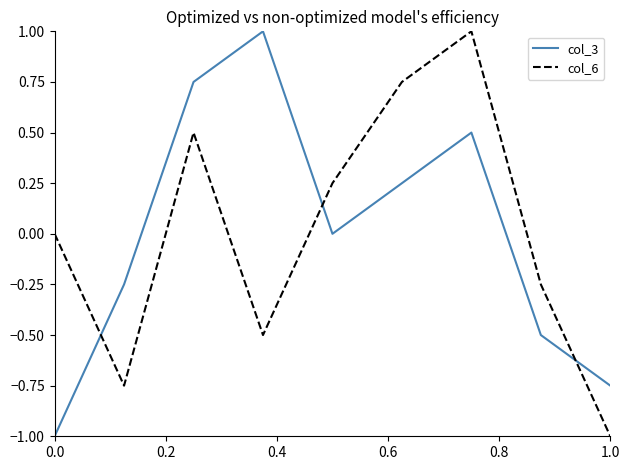

What is the minimum value for col_3?

-1.0